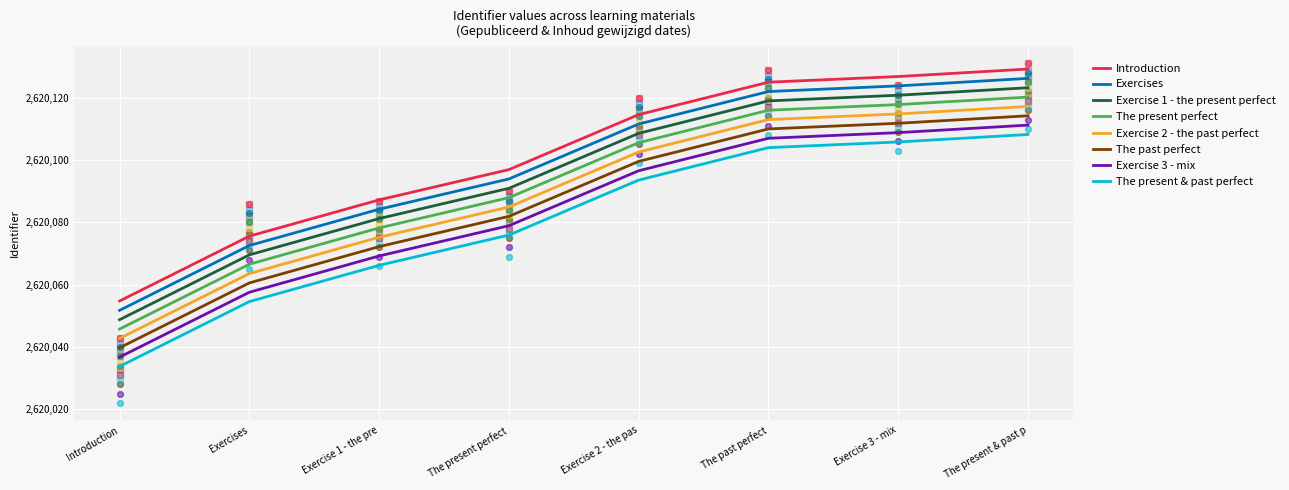

Is the value of Introduction at Exercise 2 - the pas greater than the value of Exercise 3 - mix at Exercise 3 - mix?

Yes